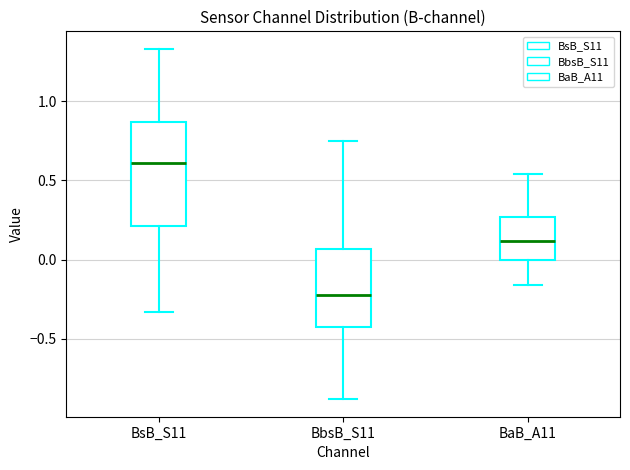

Which box is the tallest, from its lower edge to its upper edge?

BsB_S11